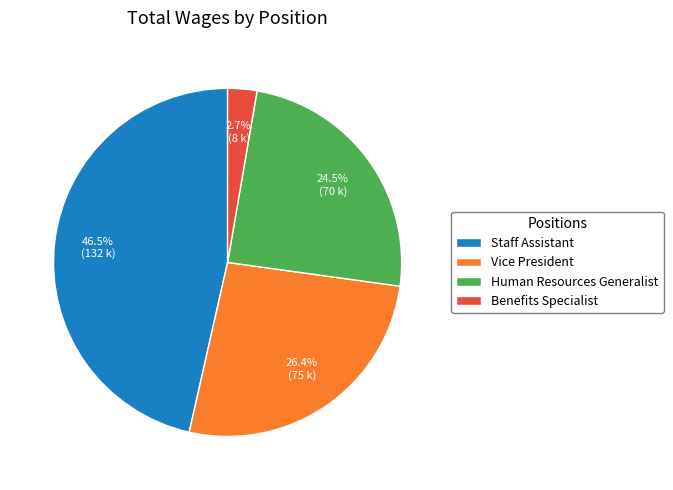

What percentage is the Benefits Specialist slice, to the nearest percent?

3%